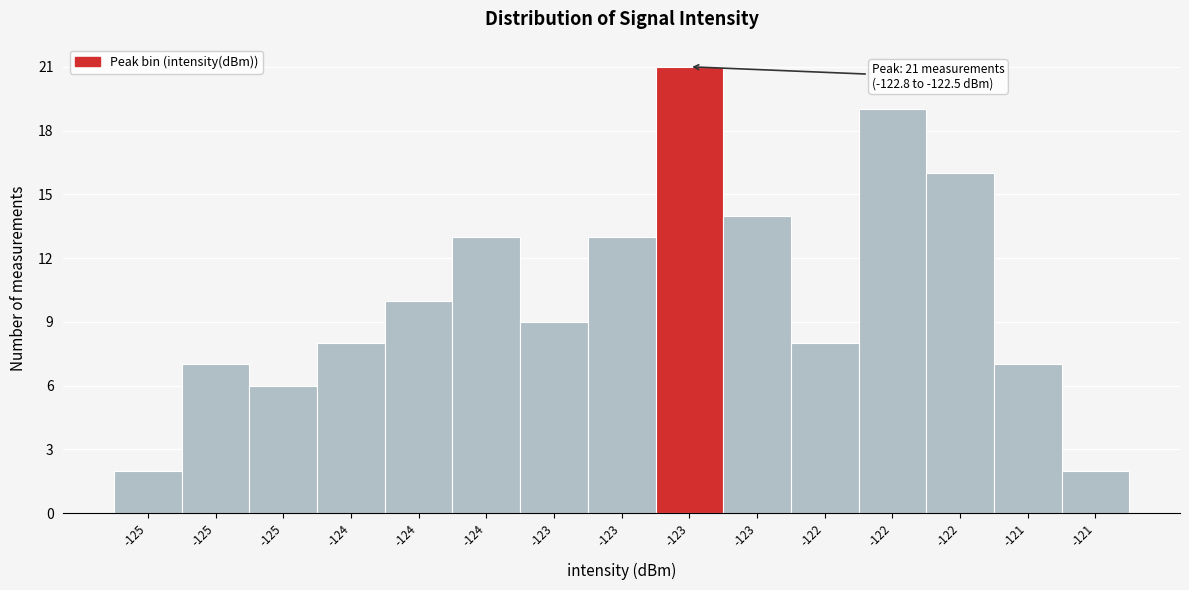

How many data points are less than 9?

7